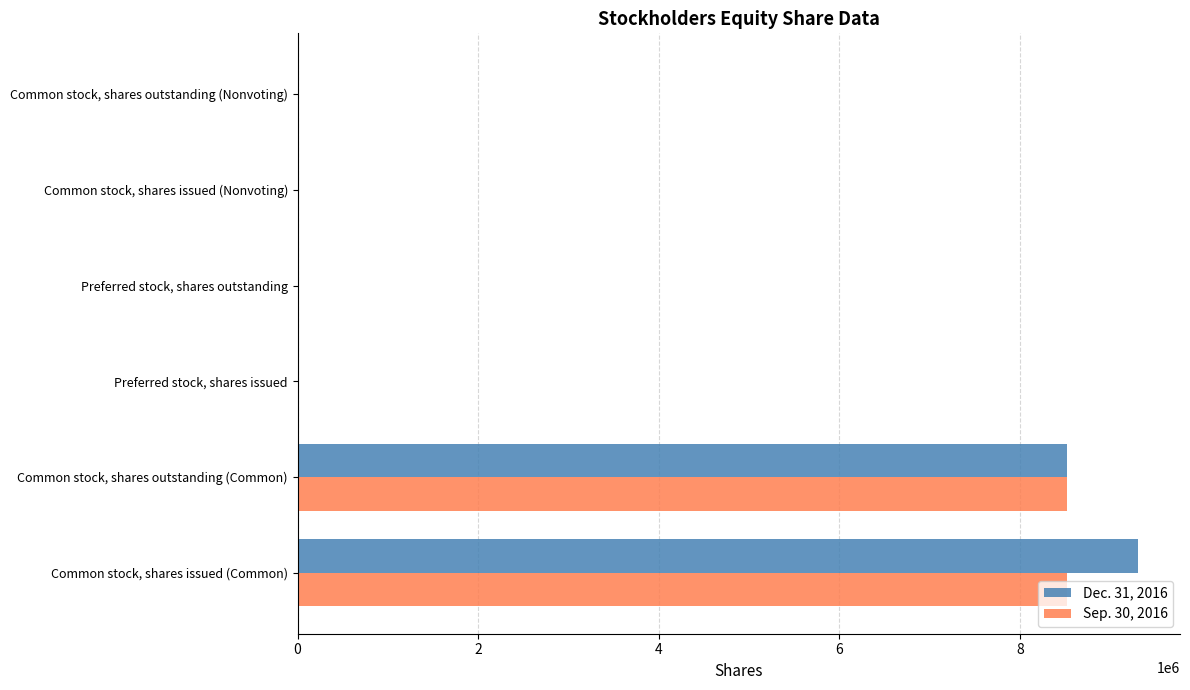

What is the sum of all Dec. 31, 2016 values?

17828720